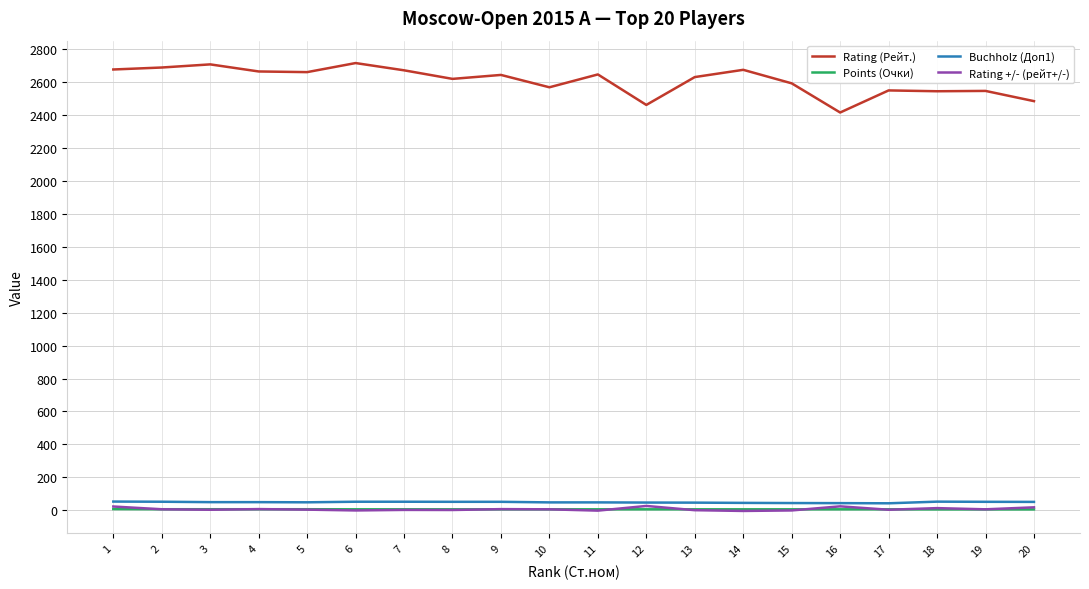

Which series has the largest total across all categories?

Rating (Рейт.)